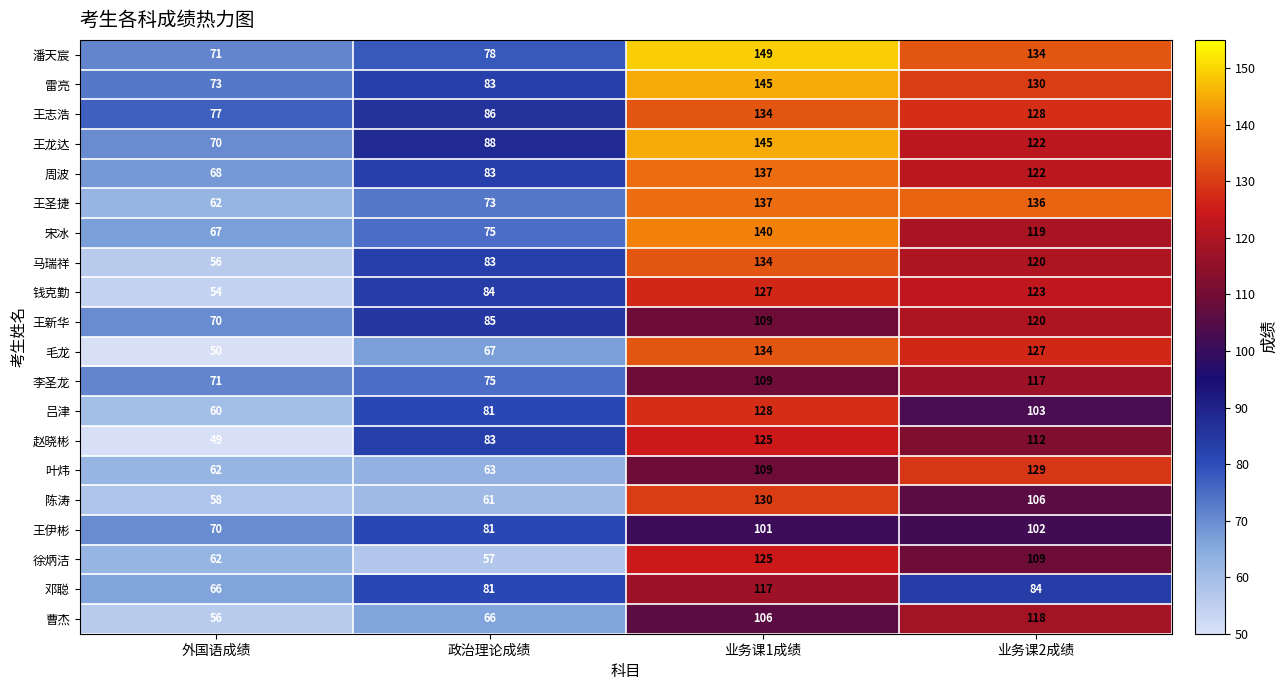

The value of 赵晓彬 at 业务课2成绩 is 112. True or false?

True